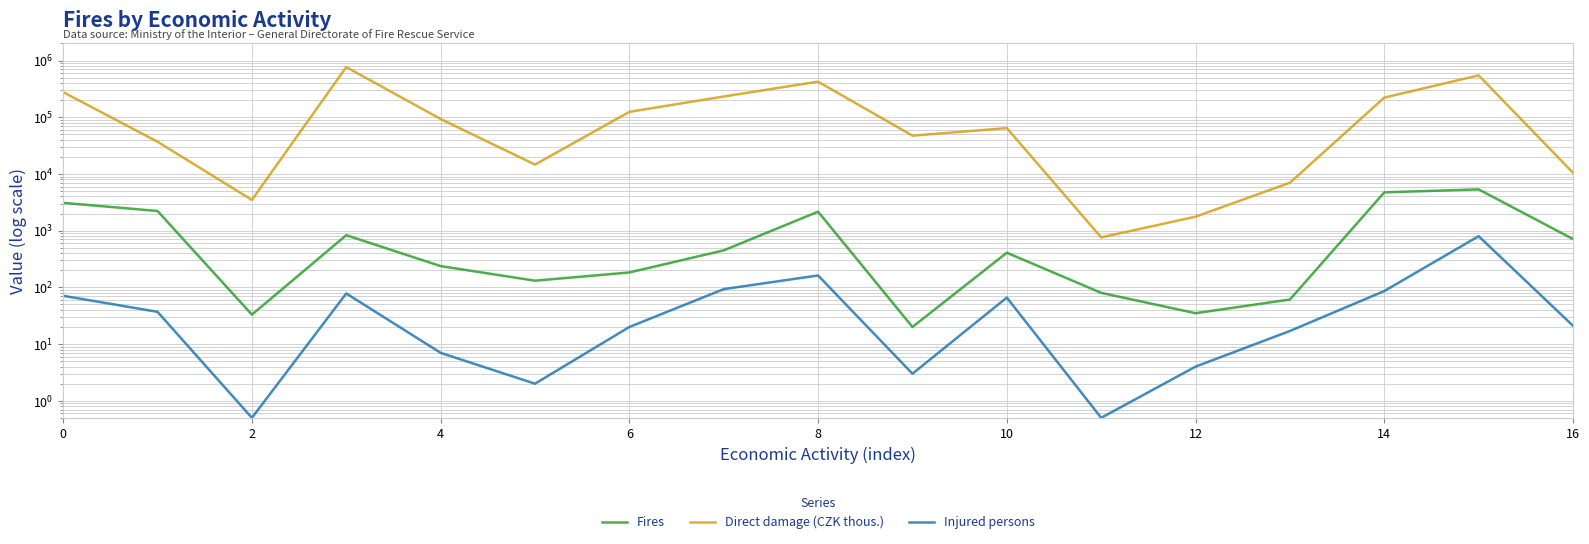

What is the greatest value displayed?

765556.9